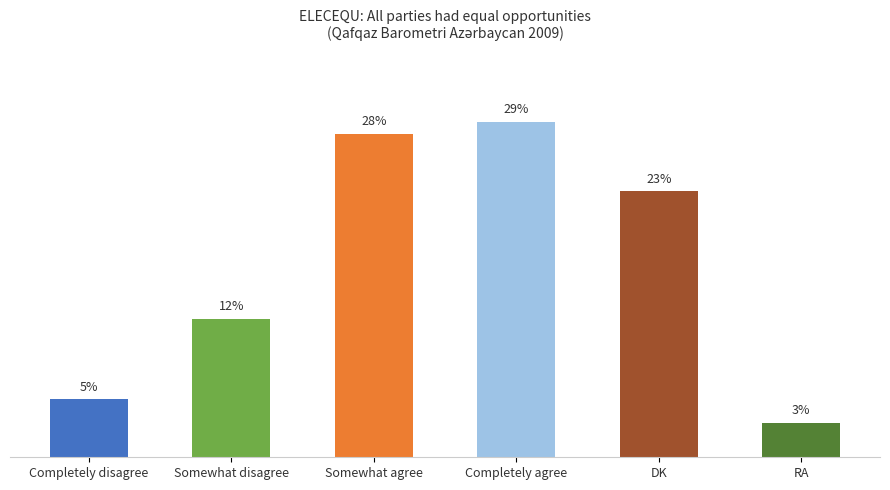

Which has a higher value, RA or Completely agree?

Completely agree